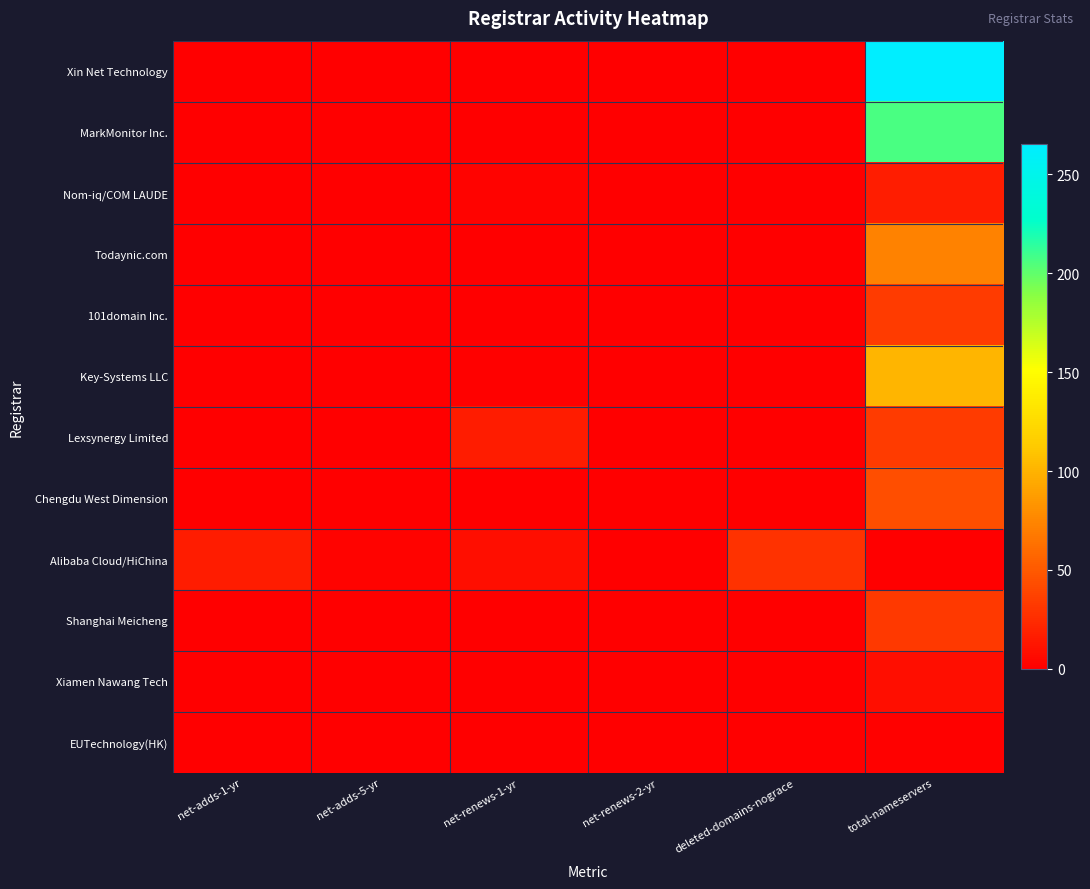

Reading left to right, extract all data points from this chart.

Xin Net Technology: net-adds-1-yr=1	net-adds-5-yr=0	net-renews-1-yr=0	net-renews-2-yr=0	deleted-domains-nograce=0	total-nameservers=265
MarkMonitor Inc.: net-adds-1-yr=0	net-adds-5-yr=0	net-renews-1-yr=1	net-renews-2-yr=0	deleted-domains-nograce=0	total-nameservers=207
Nom-iq/COM LAUDE: net-adds-1-yr=0	net-adds-5-yr=0	net-renews-1-yr=3	net-renews-2-yr=0	deleted-domains-nograce=0	total-nameservers=17
Todaynic.com: net-adds-1-yr=0	net-adds-5-yr=0	net-renews-1-yr=0	net-renews-2-yr=0	deleted-domains-nograce=0	total-nameservers=73
101domain Inc.: net-adds-1-yr=0	net-adds-5-yr=0	net-renews-1-yr=0	net-renews-2-yr=0	deleted-domains-nograce=0	total-nameservers=34
Key-Systems LLC: net-adds-1-yr=0	net-adds-5-yr=0	net-renews-1-yr=2	net-renews-2-yr=0	deleted-domains-nograce=0	total-nameservers=101
Lexsynergy Limited: net-adds-1-yr=0	net-adds-5-yr=0	net-renews-1-yr=16	net-renews-2-yr=0	deleted-domains-nograce=0	total-nameservers=34
Chengdu West Dimension: net-adds-1-yr=0	net-adds-5-yr=0	net-renews-1-yr=0	net-renews-2-yr=0	deleted-domains-nograce=0	total-nameservers=44
Alibaba Cloud/HiChina: net-adds-1-yr=16	net-adds-5-yr=3	net-renews-1-yr=9	net-renews-2-yr=1	deleted-domains-nograce=28	total-nameservers=0
Shanghai Meicheng: net-adds-1-yr=0	net-adds-5-yr=0	net-renews-1-yr=0	net-renews-2-yr=0	deleted-domains-nograce=0	total-nameservers=33
Xiamen Nawang Tech: net-adds-1-yr=0	net-adds-5-yr=0	net-renews-1-yr=0	net-renews-2-yr=0	deleted-domains-nograce=0	total-nameservers=9
EUTechnology(HK): net-adds-1-yr=0	net-adds-5-yr=0	net-renews-1-yr=0	net-renews-2-yr=0	deleted-domains-nograce=0	total-nameservers=2